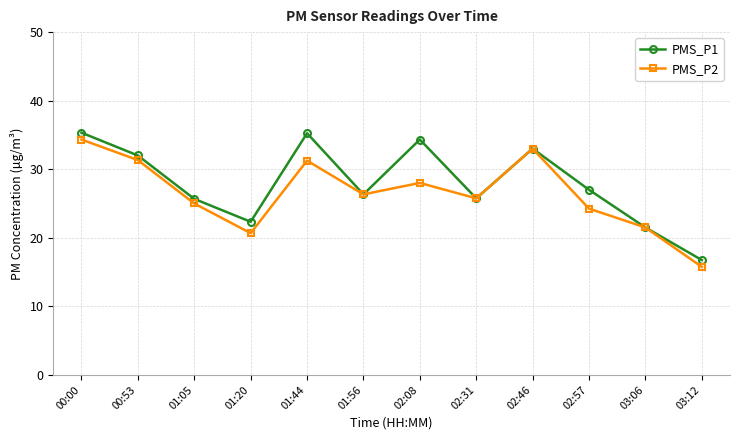

Which series changed the most between 03:06 and 03:12?

PMS_P2